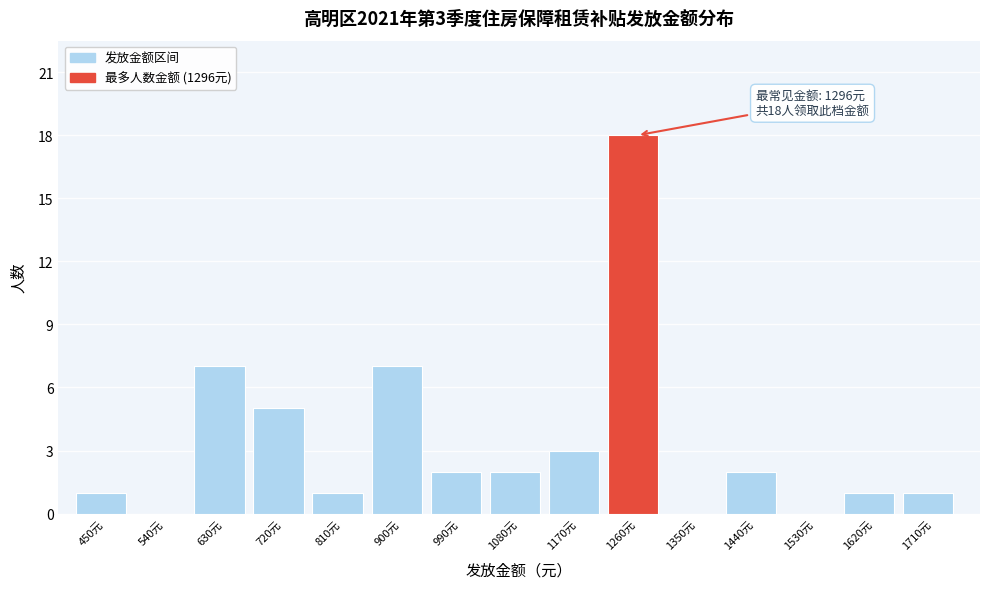

Reading left to right, what are all the values shown in this chart?

450元=1	540元=0	630元=7	720元=5	810元=1	900元=7	990元=2	1080元=2	1170元=3	1260元=18	1350元=0	1440元=2	1530元=0	1620元=1	1710元=1